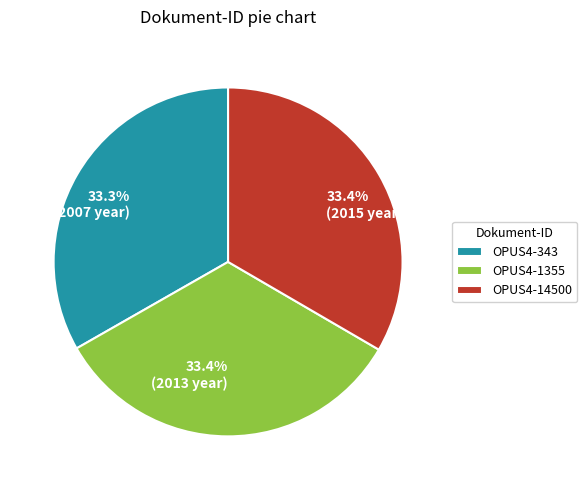

To the nearest percent, what percentage of the pie is OPUS4-14500?

33%